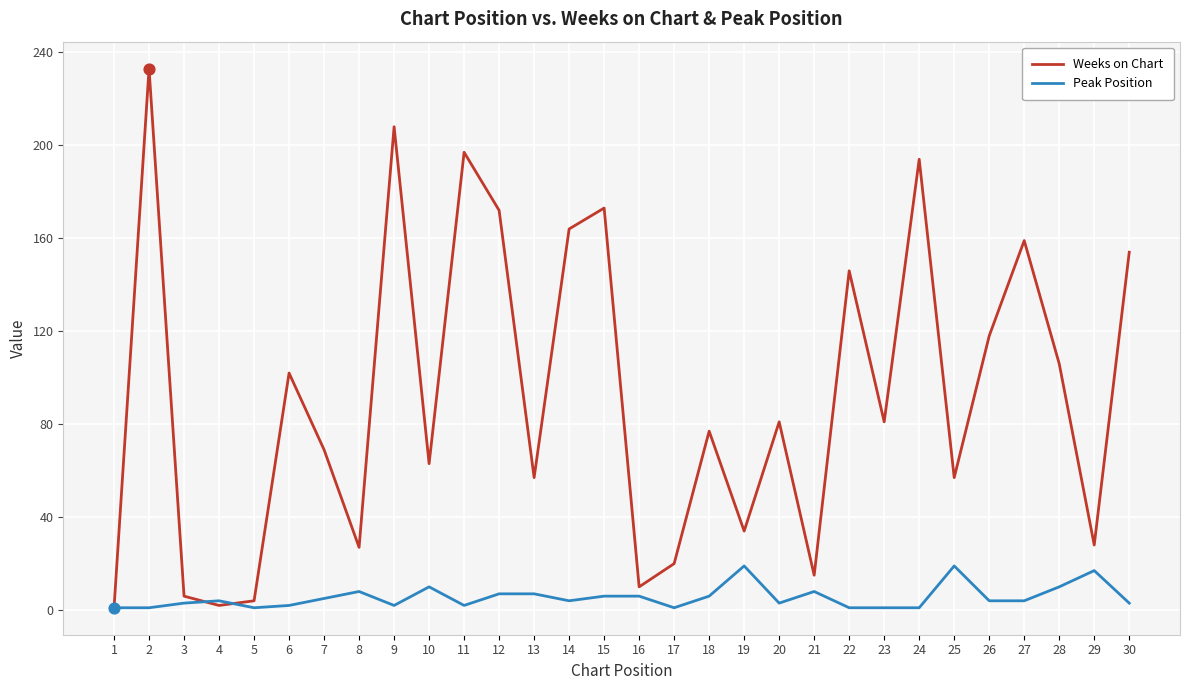

What are all the series names shown in the legend?

Weeks on Chart, Peak Position